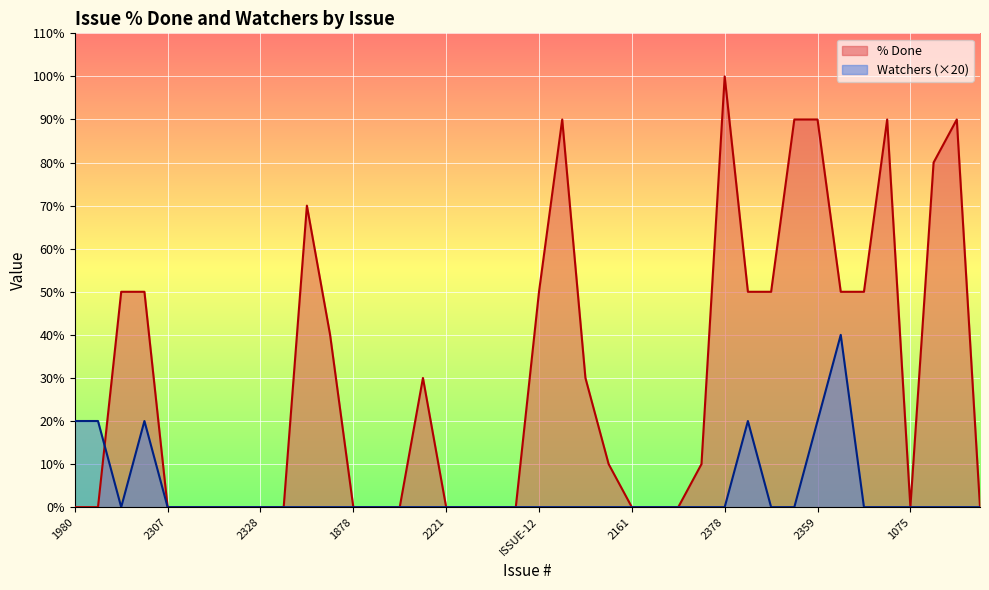

What is the value of the % Done point at the 31st from the left?

50